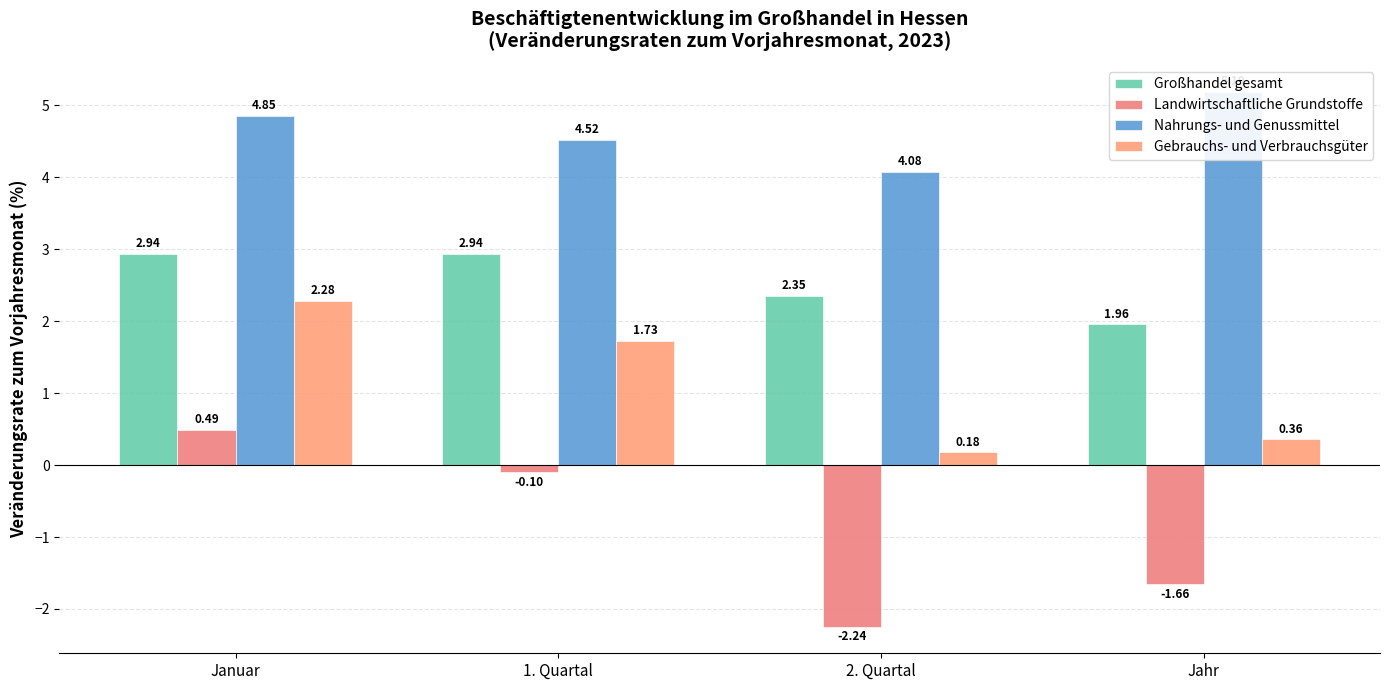

Reading right to left, list all the values displayed in this chart.

Großhandel gesamt: 2.0	2.4	2.9	2.9
Landwirtschaftliche Grundstoffe: -1.7	-2.2	-0.1	0.5
Nahrungs- und Genussmittel: 5.2	4.1	4.5	4.9
Gebrauchs- und Verbrauchsgüter: 0.4	0.2	1.7	2.3